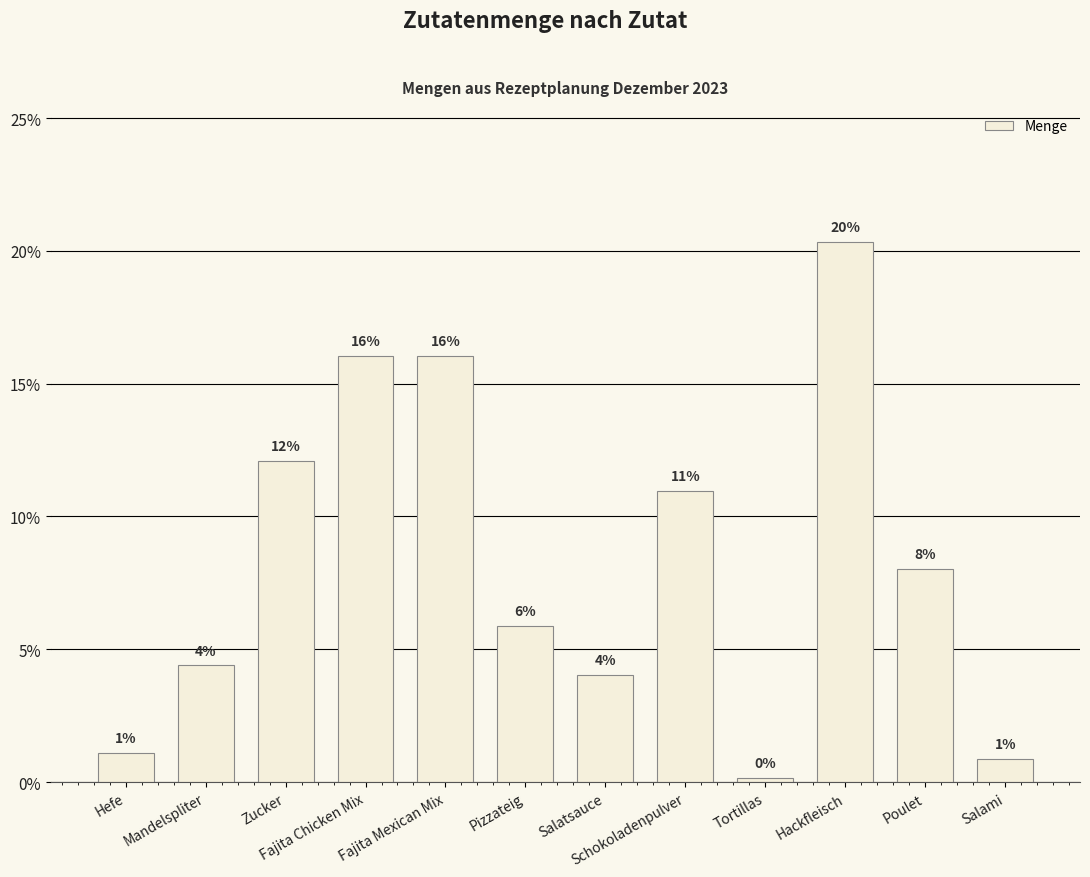

Is it true that the value at Fajita Mexican Mix is 16.1?

True